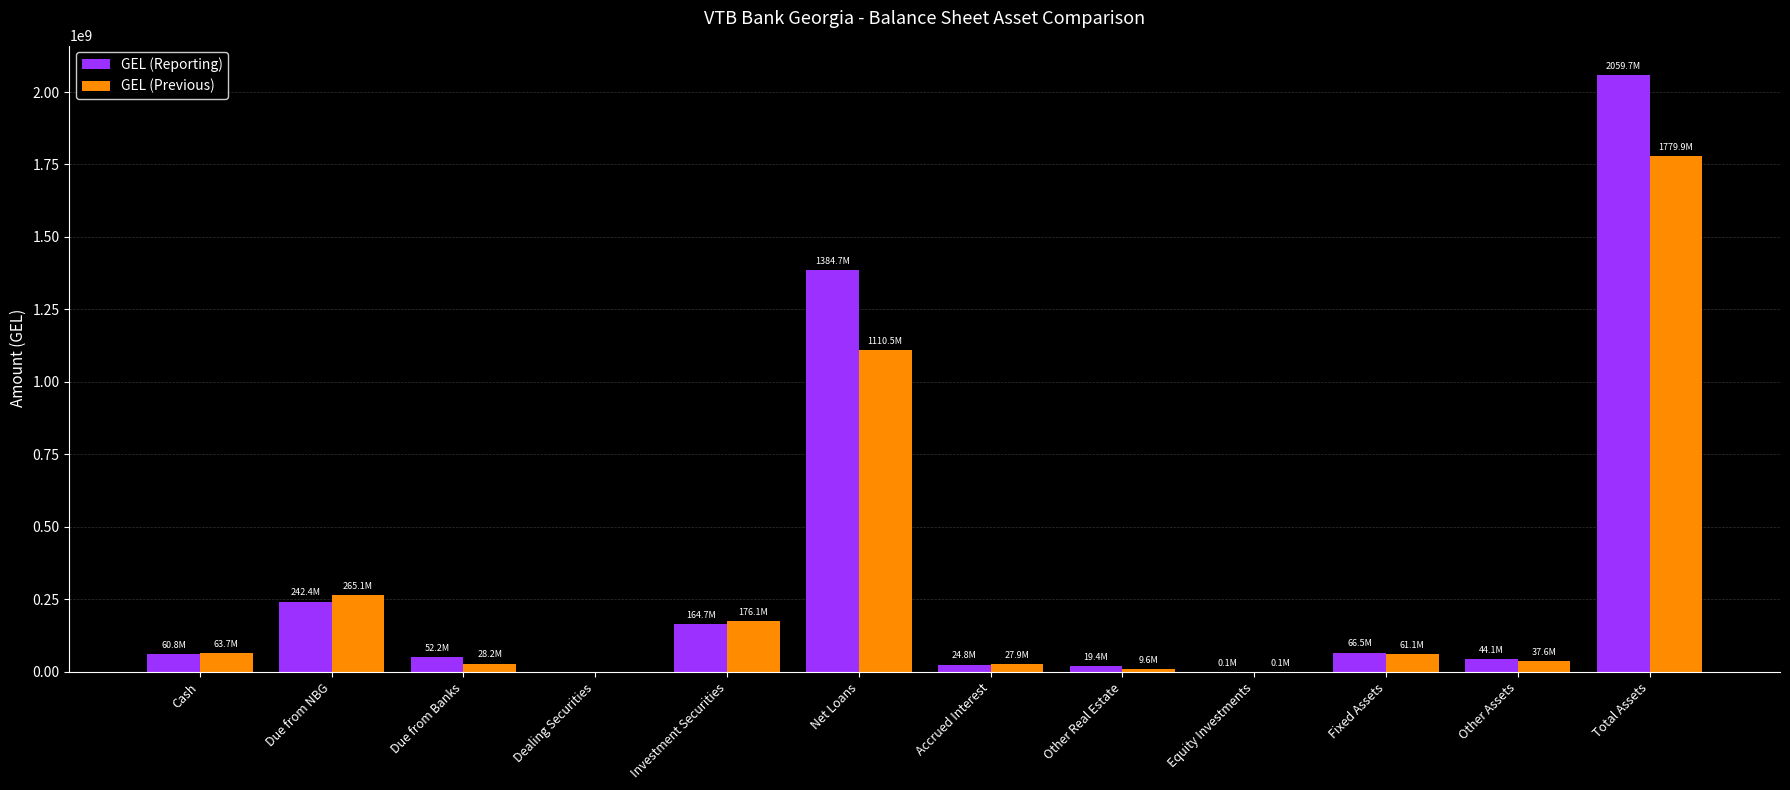

Is it true that GEL (Previous) equals 52420798.6 at Investment Securities?

False